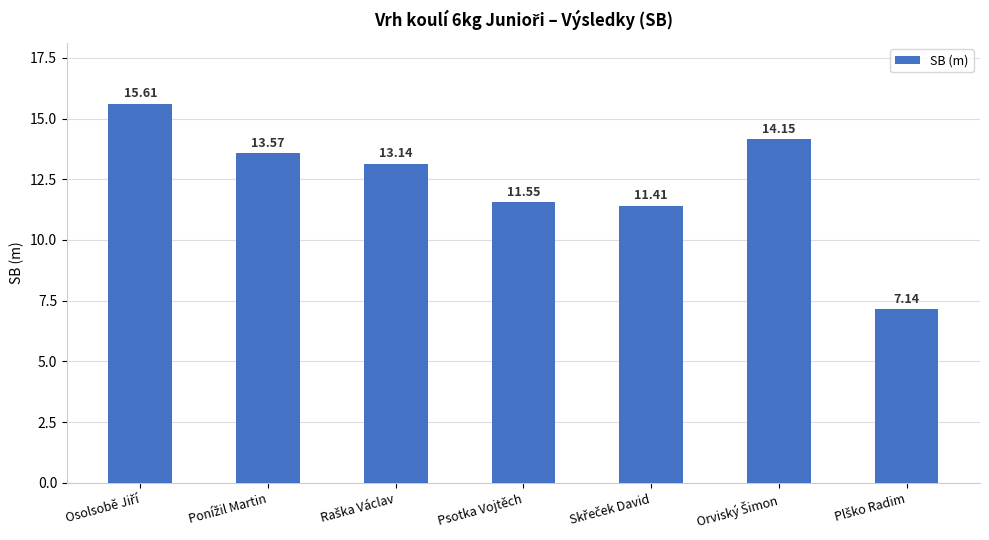

Are the bars grouped side by side (vs. stacked)?

No